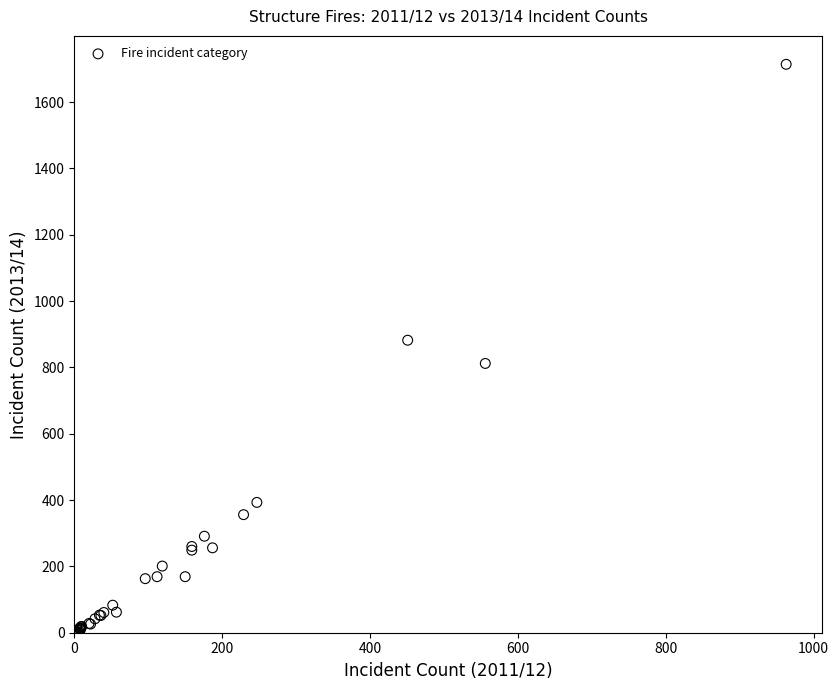

What Y value in the scatter plot is closest to 857?

882